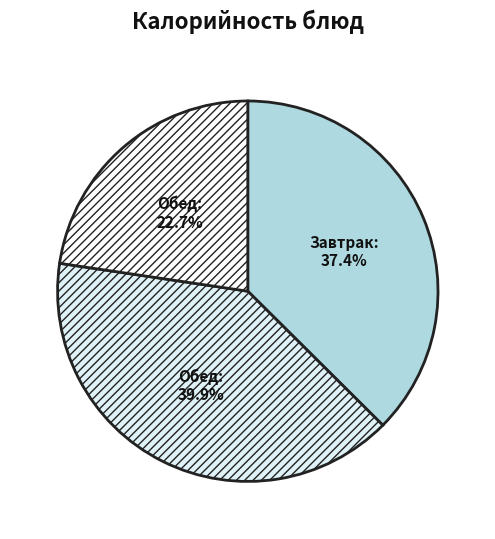

How many slices are in this pie chart?

3